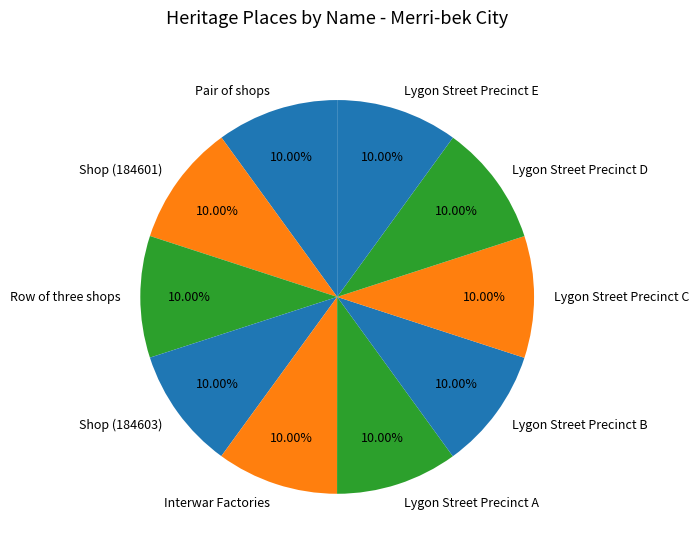

What is the ratio of the value at Lygon Street Precinct A to the value at Lygon Street Precinct D?

1.0